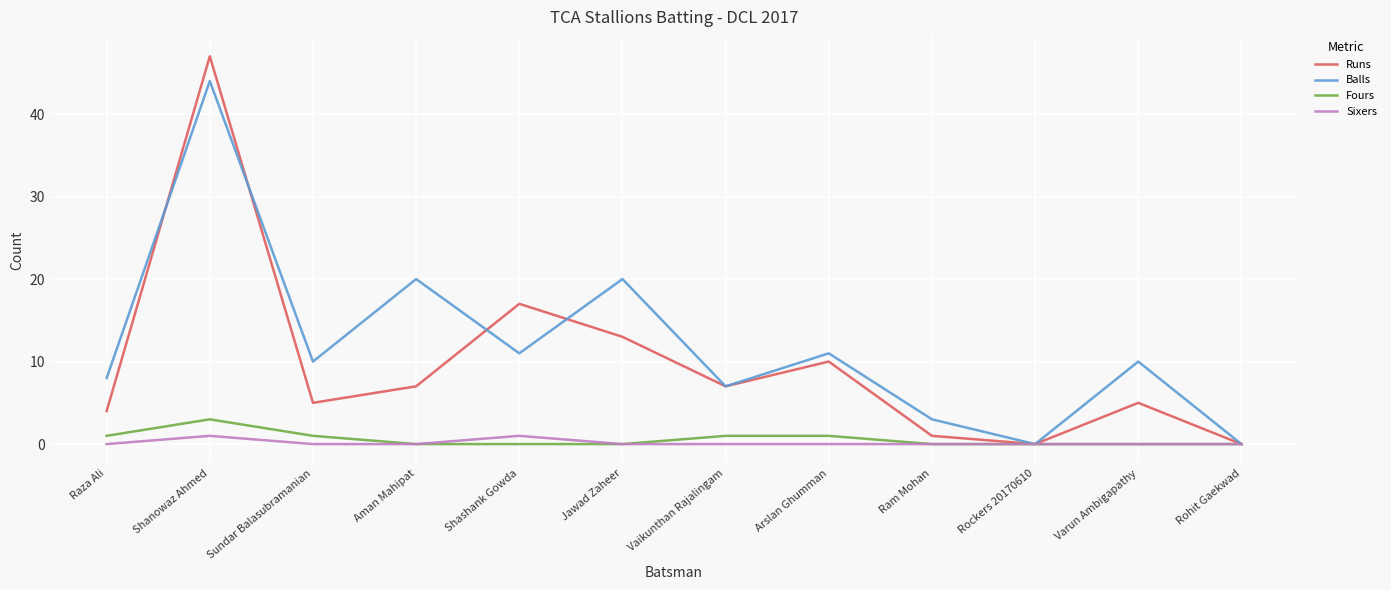

Where is Runs nearest to the value 23?

Shashank Gowda